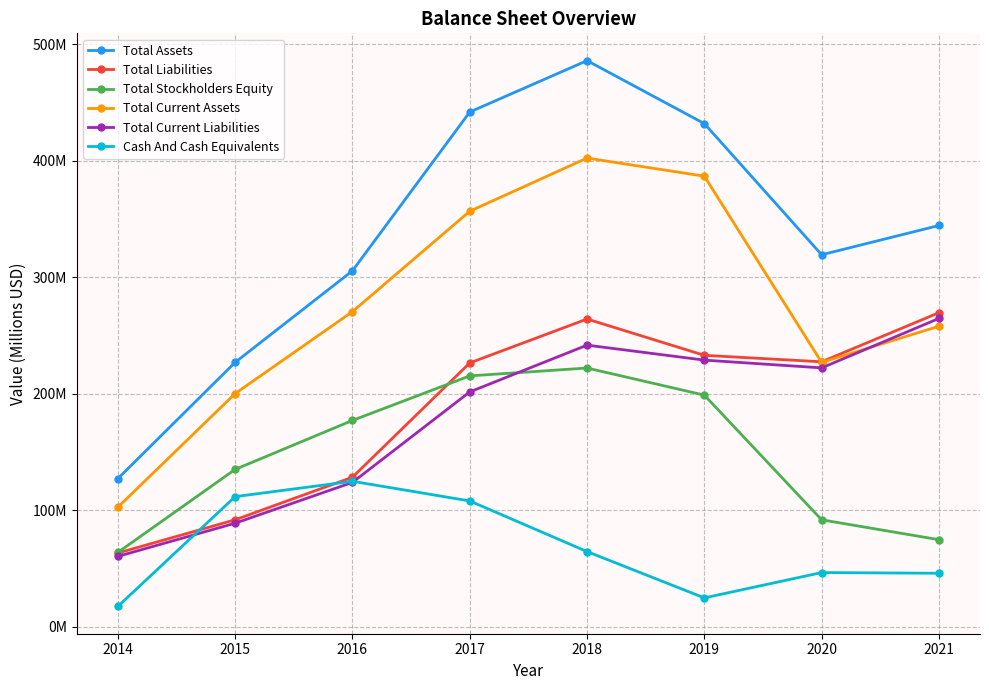

What are all the series names shown in the legend?

Total Assets, Total Liabilities, Total Stockholders Equity, Total Current Assets, Total Current Liabilities, Cash And Cash Equivalents